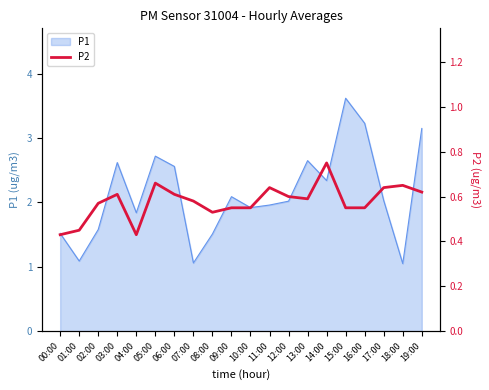

Reading left to right, list all the values displayed in this chart.

0.4	0.5	0.6	0.6	0.4	0.7	0.6	0.6	0.5	0.6	0.6	0.6	0.6	0.6	0.8	0.6	0.6	0.6	0.7	0.6